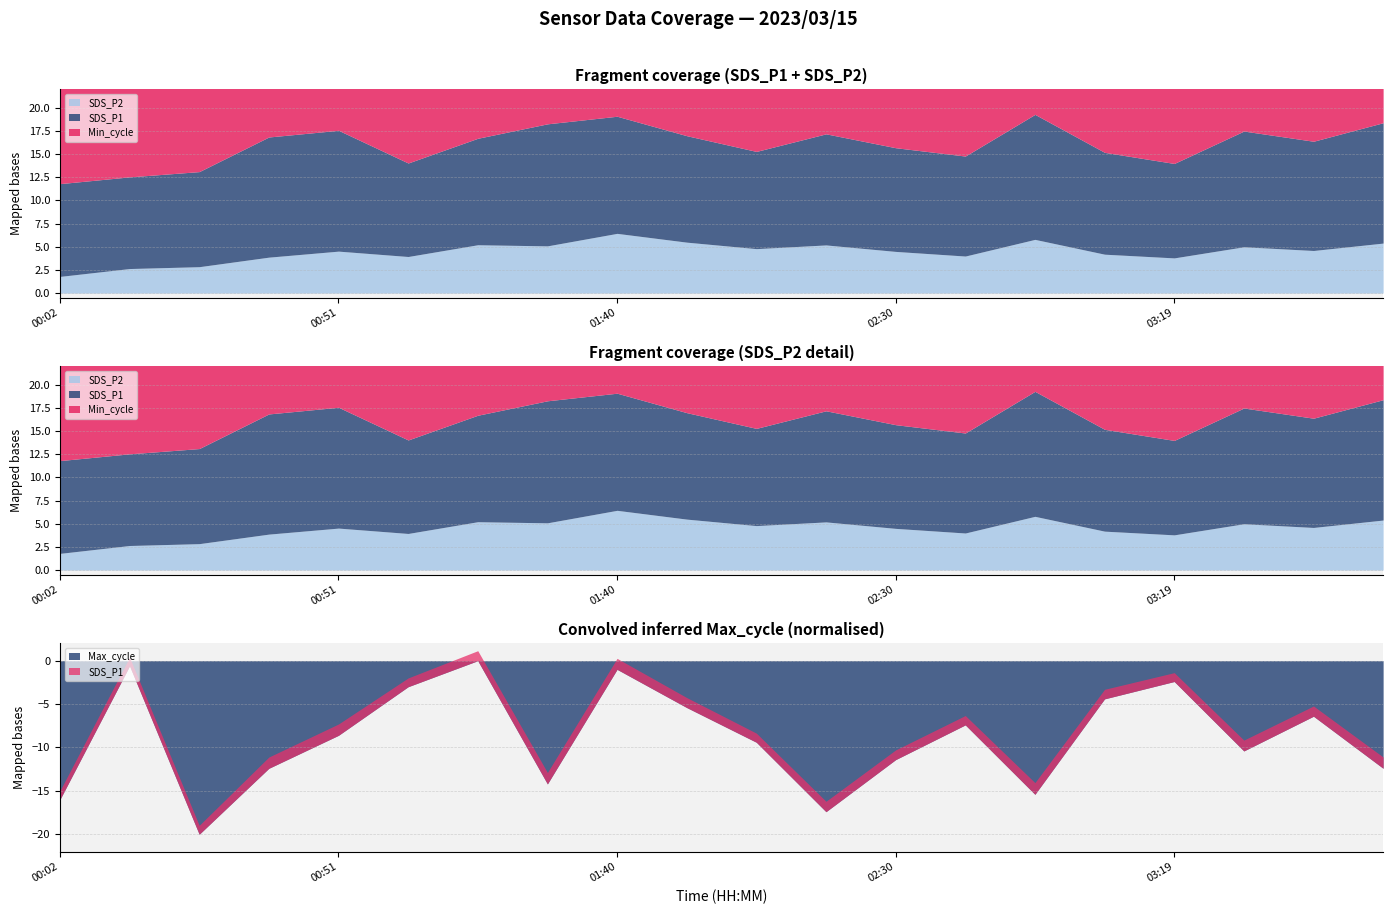

True or false: Min_cycle and SDS_P1 intersect in this chart.

False